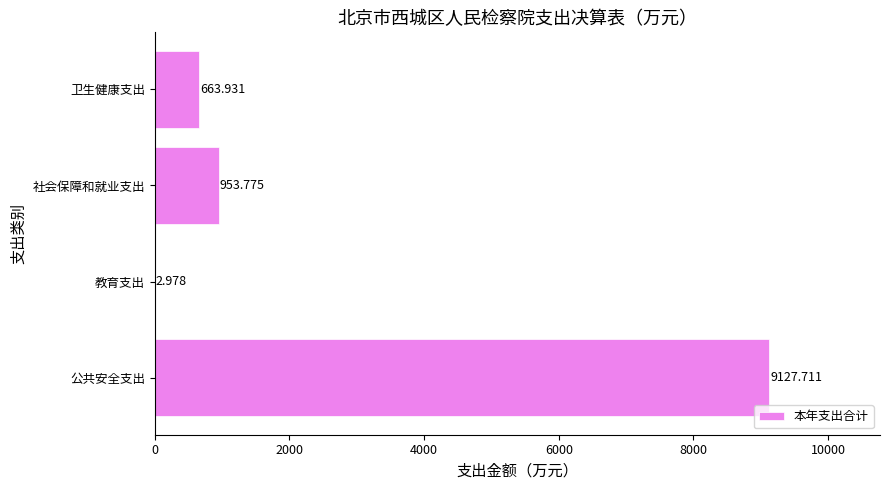

Between 公共安全支出 and 社会保障和就业支出, which is larger?

公共安全支出